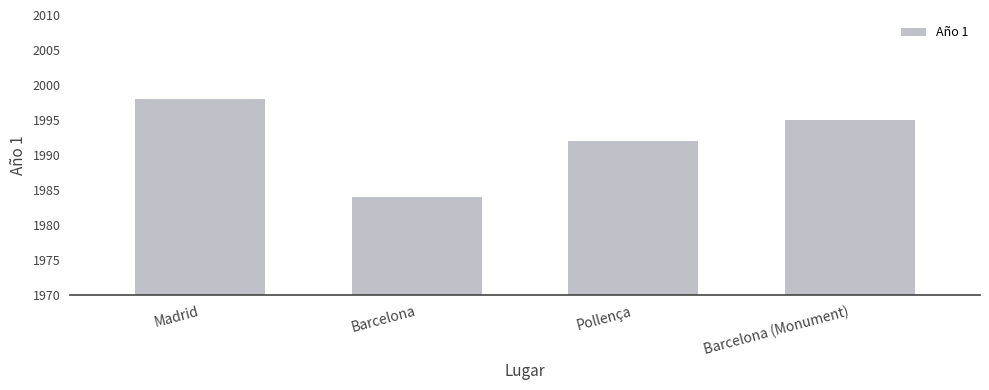

List the labels in order of value, largest first.

Madrid, Barcelona (Monument), Pollença, Barcelona